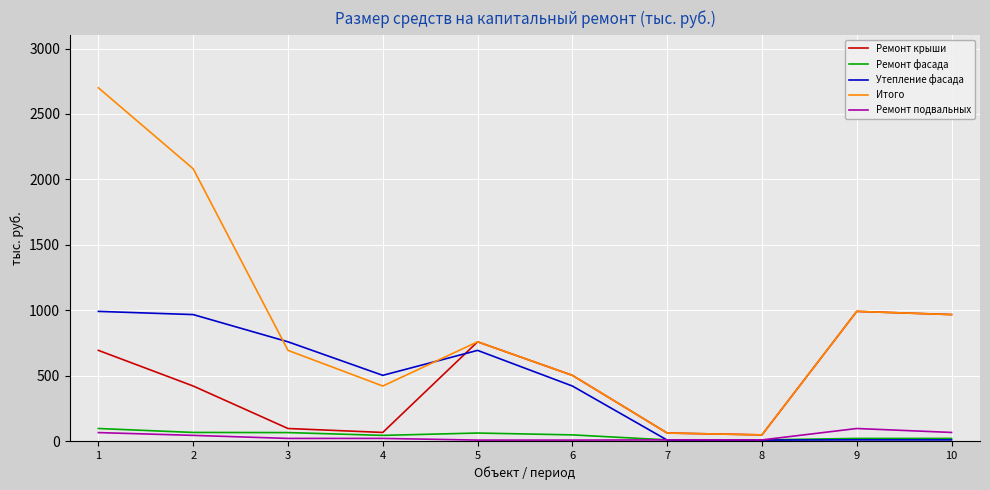

What is the sum of all Ремонт подвальных values?

341.2